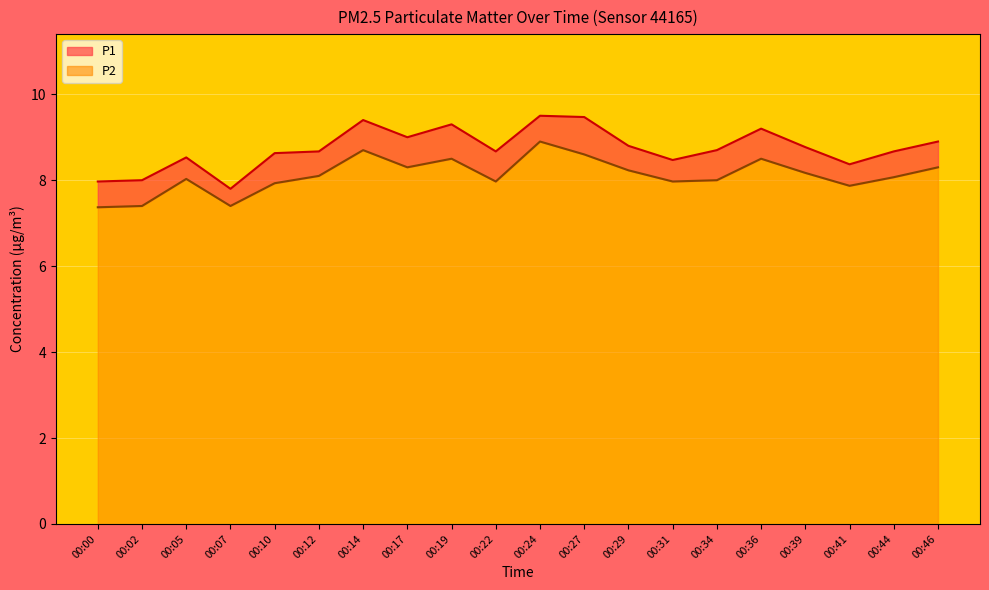

The P1 series shows 8.0 at 00:02. True or false?

True